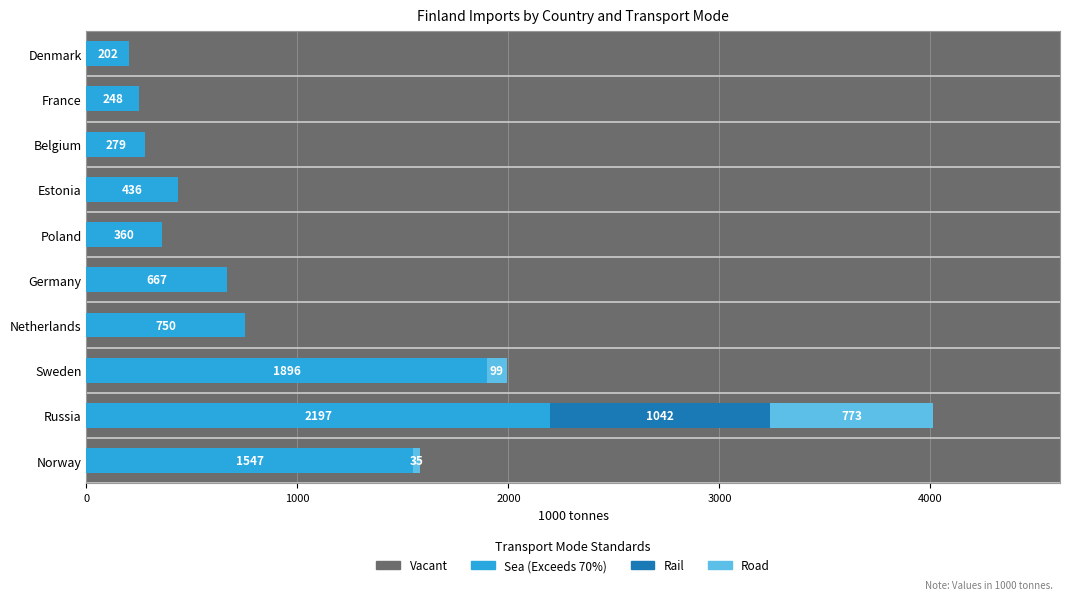

At which category is the sum across all series the highest?

Russia